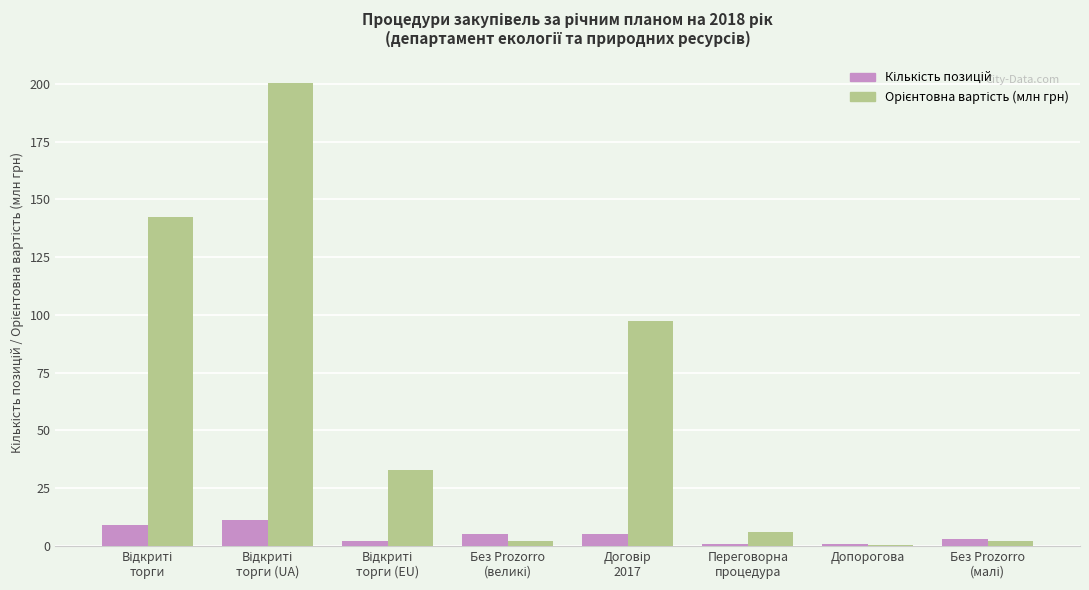

How many data points does each series have?

8